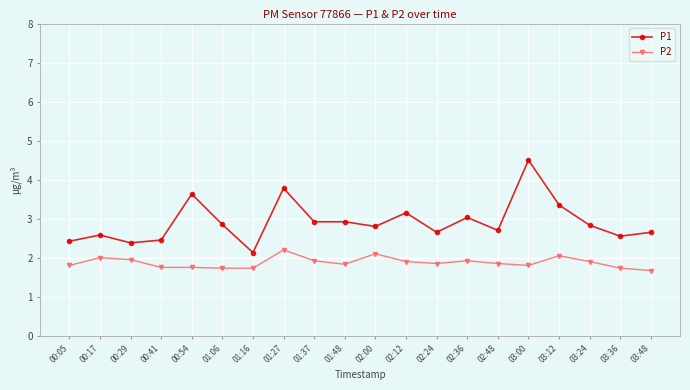

At how many categories does at least one series exceed 4?

1